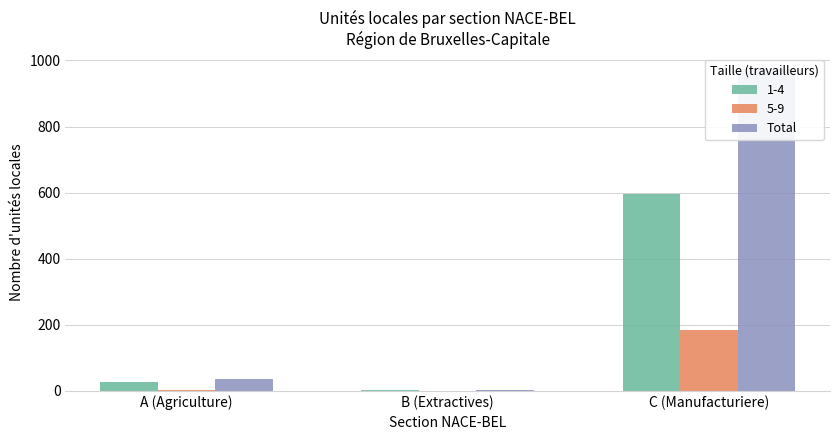

How many data points are above 35?

1